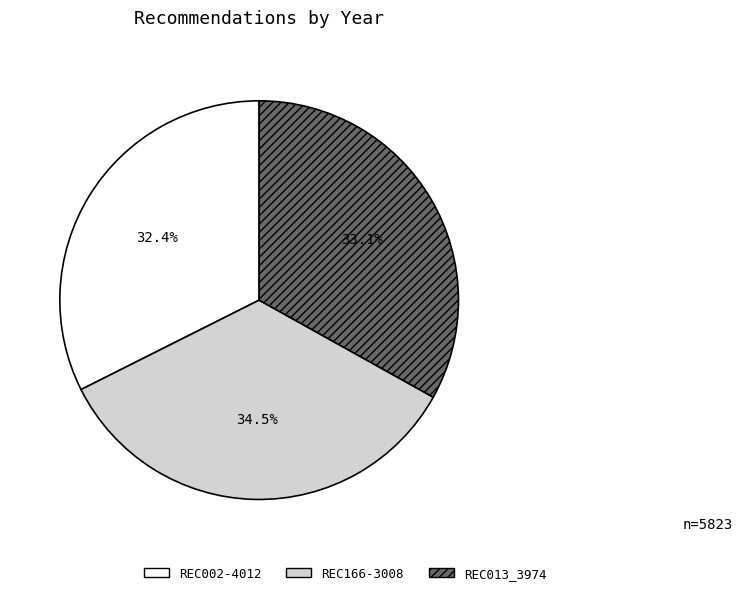

Rank the categories by value from lowest to highest.

REC002-4012, REC013_3974, REC166-3008